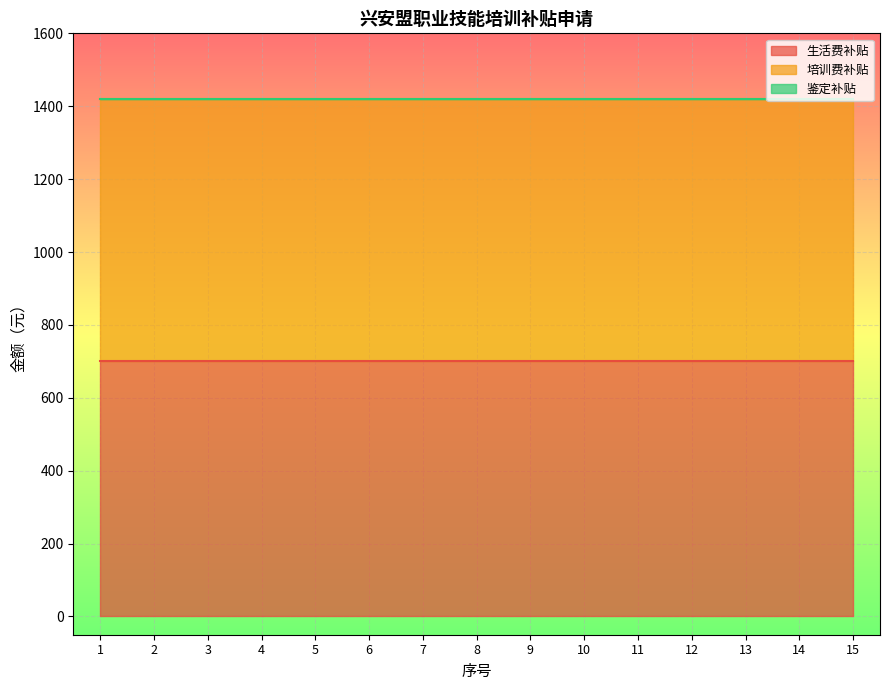

What is the difference between the highest and lowest values at 2?

720